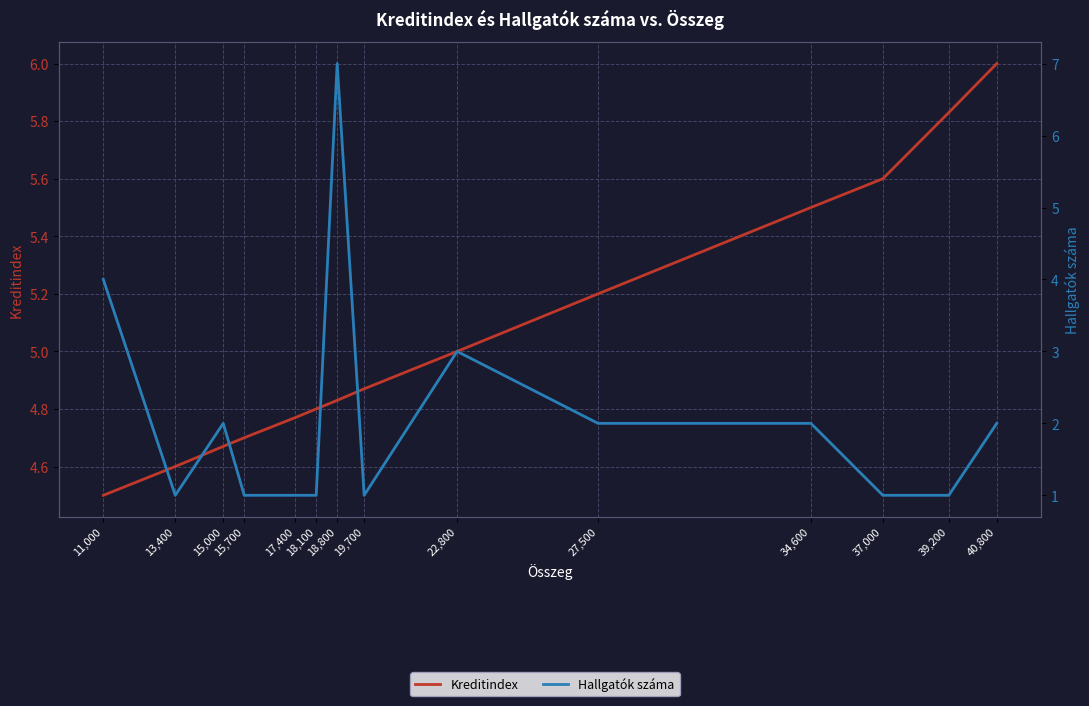

What is the maximum value shown in the chart?

7.0